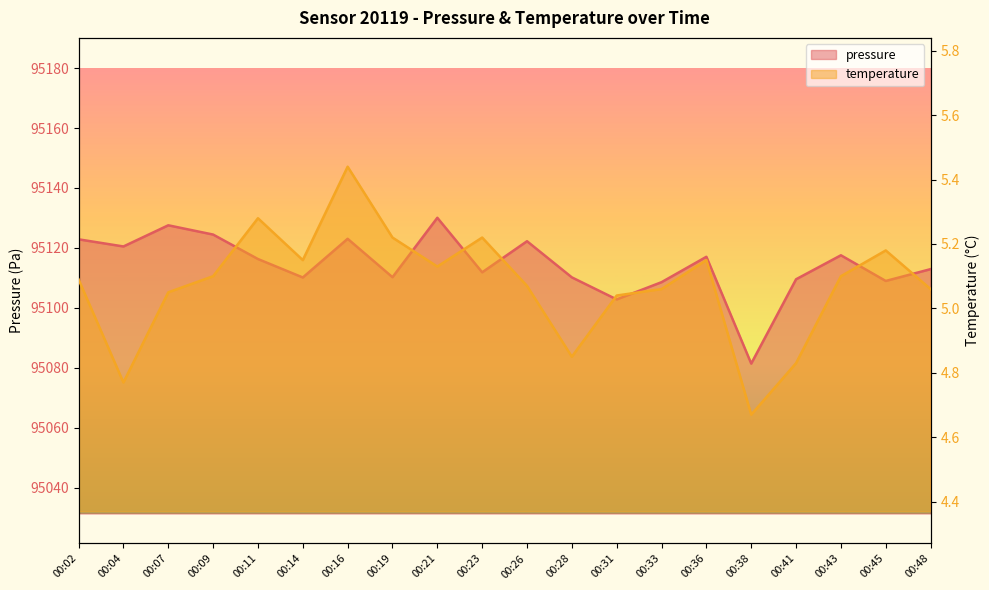

The temperature series shows 5.2 at 00:19. True or false?

True